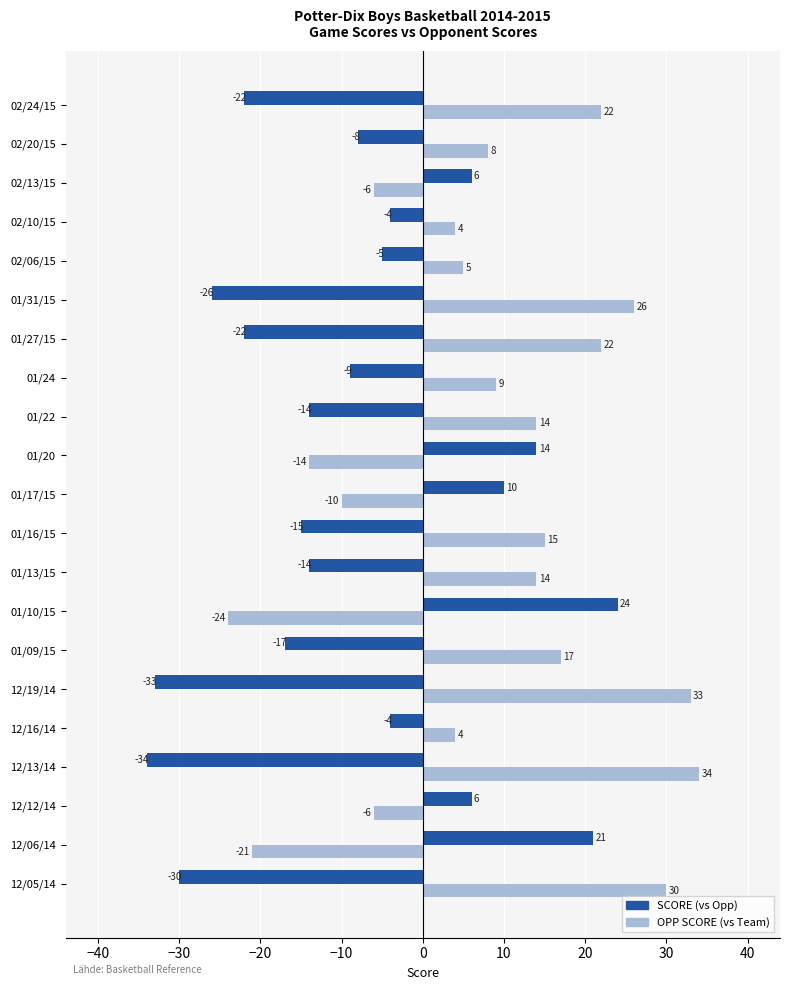

What value does the OPP SCORE (vs Team) series have at 01/09/15?

17